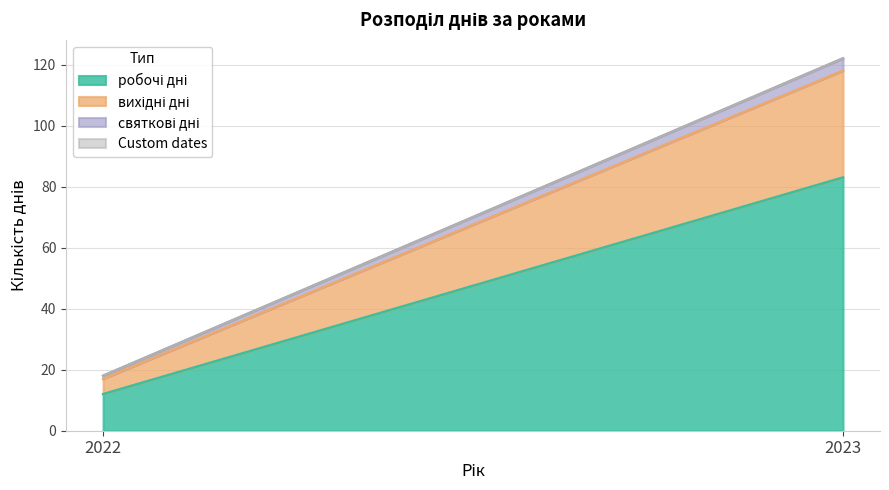

What is the total value across all series at 2023?

122